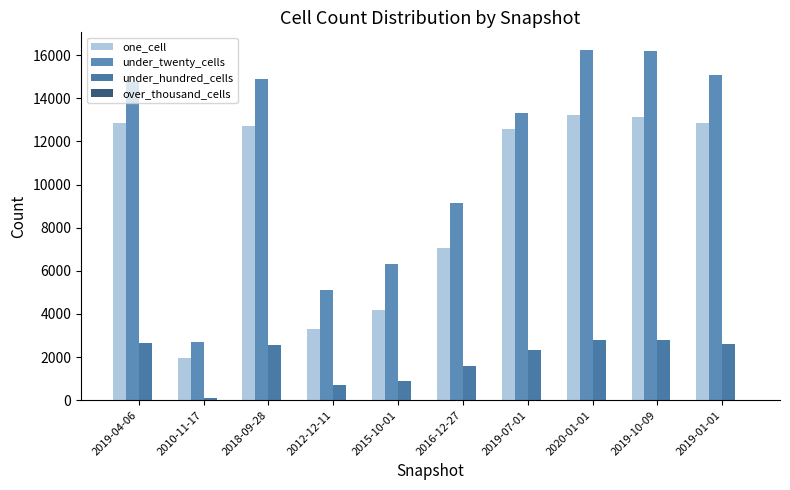

How many values in the one_cell series are below 12710?

5